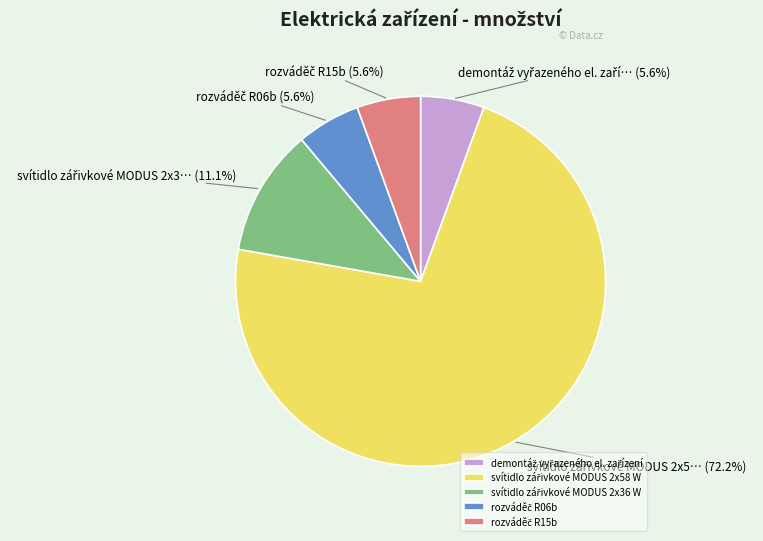

Is there any slice that represents more than half of the pie?

Yes